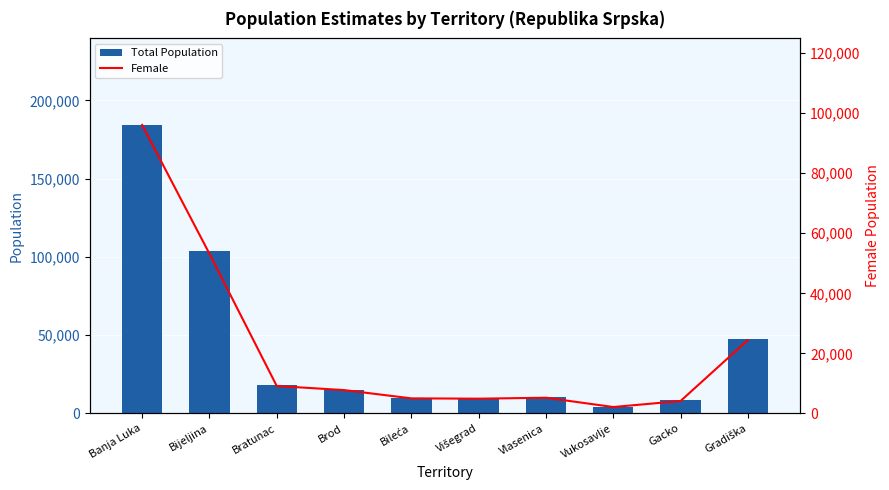

At Višegrad, list the series in order from largest to smallest.

Total Population, Female